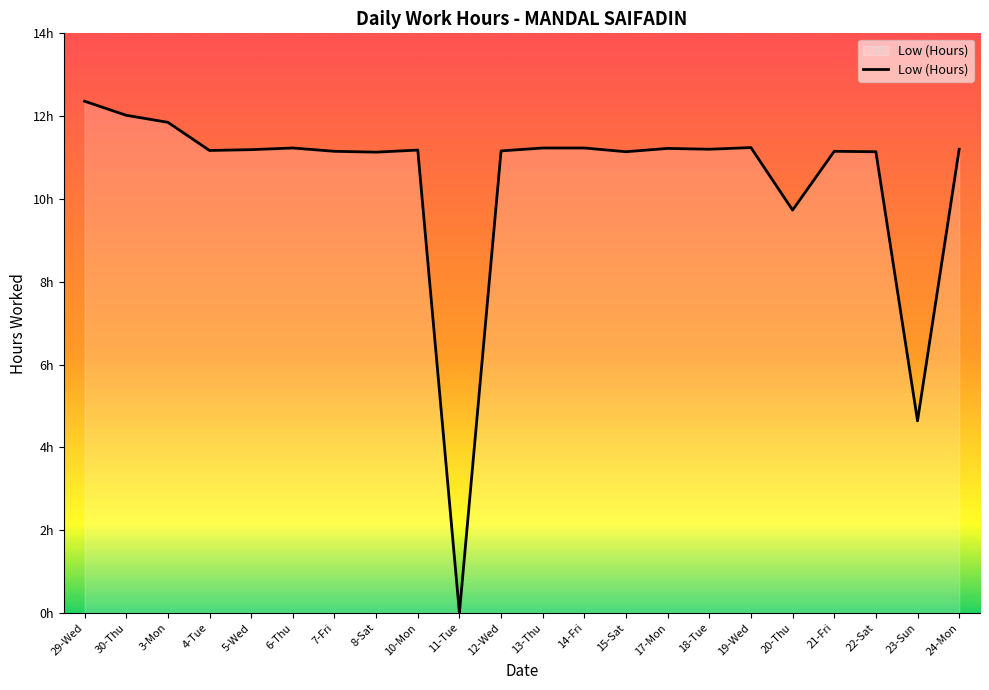

What is the value of the 18th point from the left?

9.7